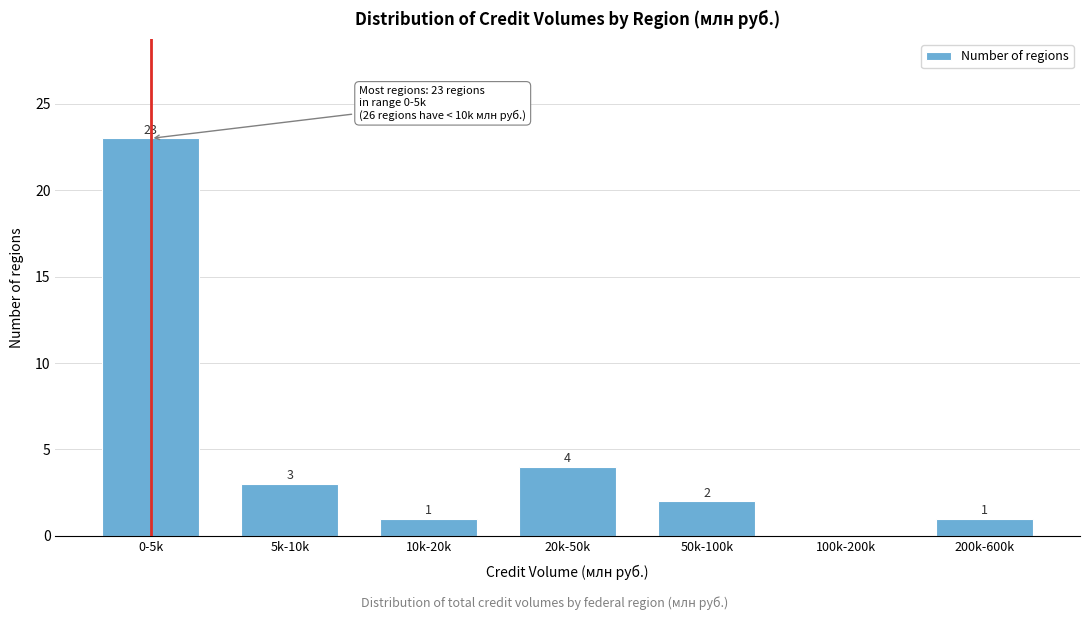

Reading right to left, extract all data points from this chart.

200k-600k=1	100k-200k=0	50k-100k=2	20k-50k=4	10k-20k=1	5k-10k=3	0-5k=23